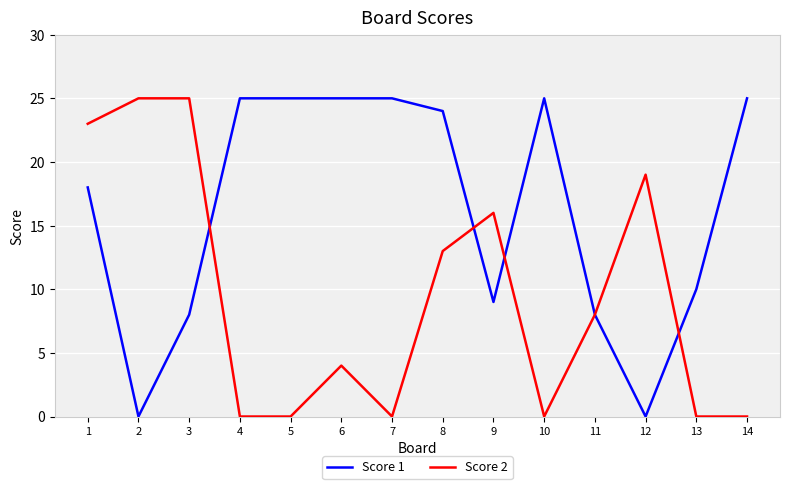

At which label is Score 1 closest to 12?

13